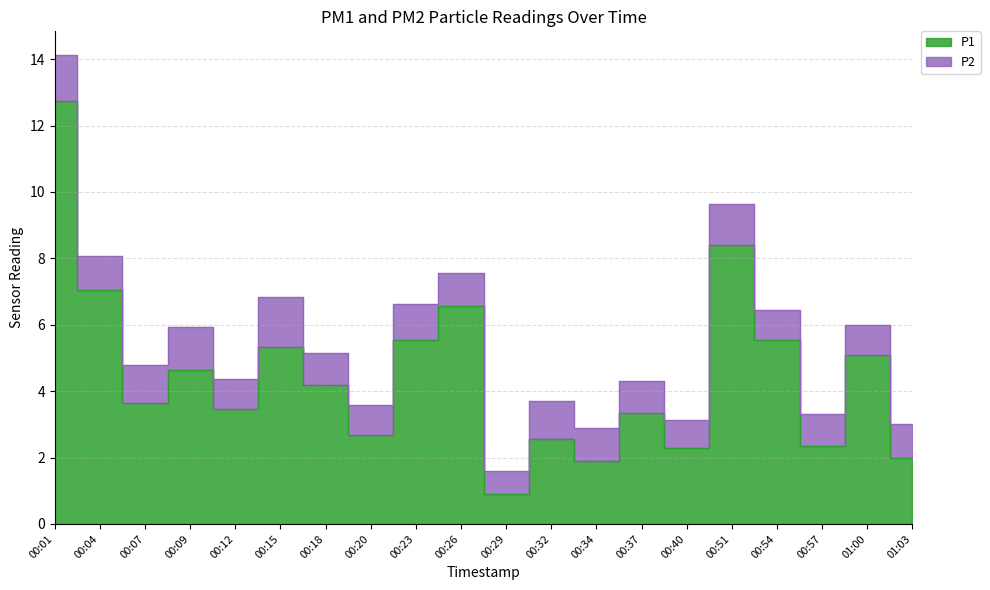

What is the label of the 7th point from the right?

00:37